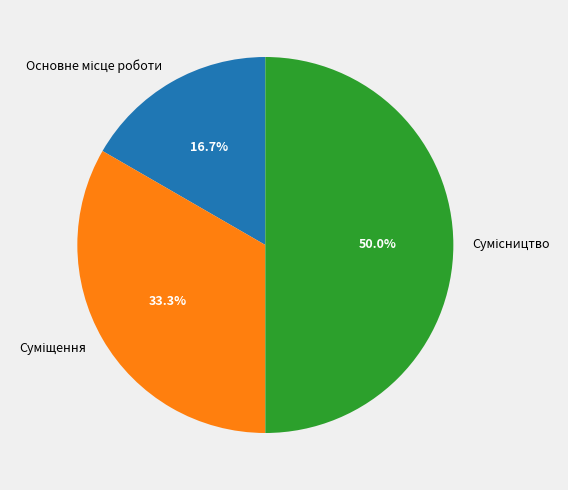

Which category has the smallest portion of the pie?

Основне місце роботи